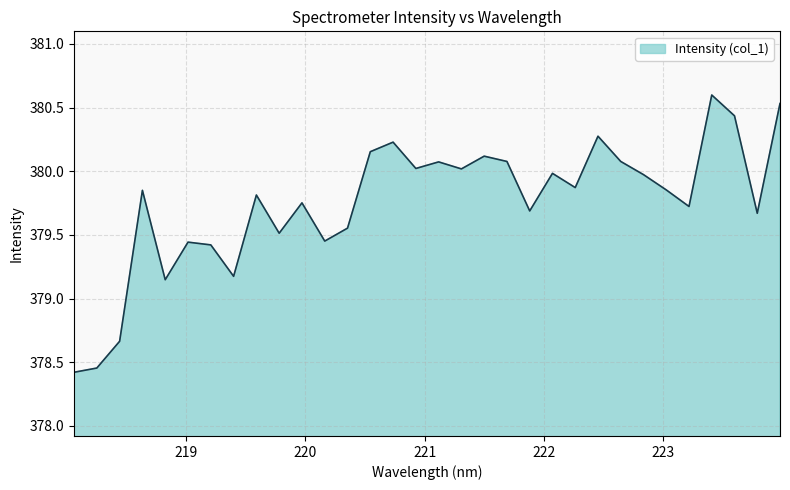

What is the smallest value displayed?

378.4